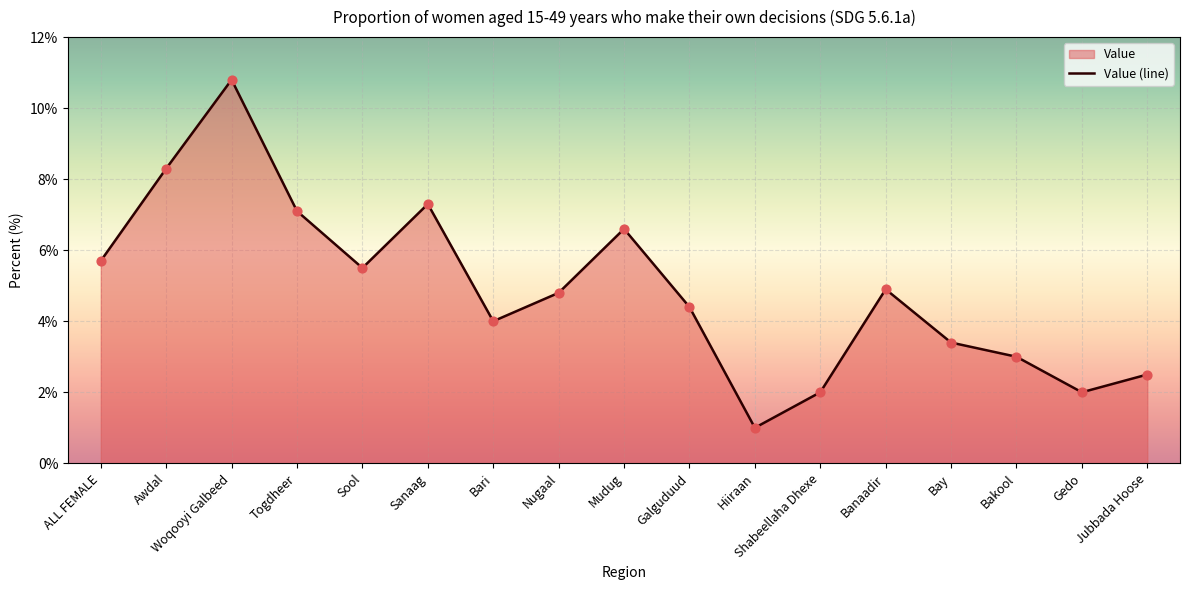

Between Bay and Togdheer, which is larger?

Togdheer